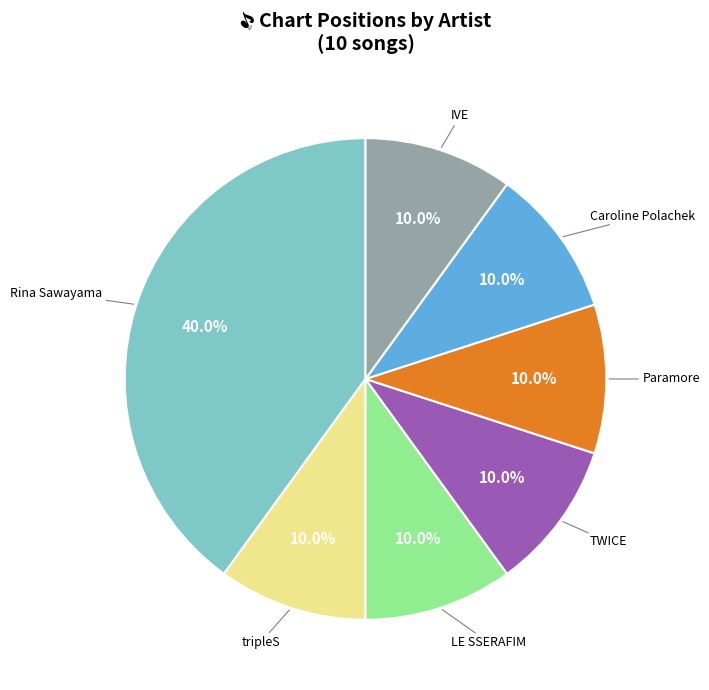

To the nearest percent, what is the average slice percentage?

14%